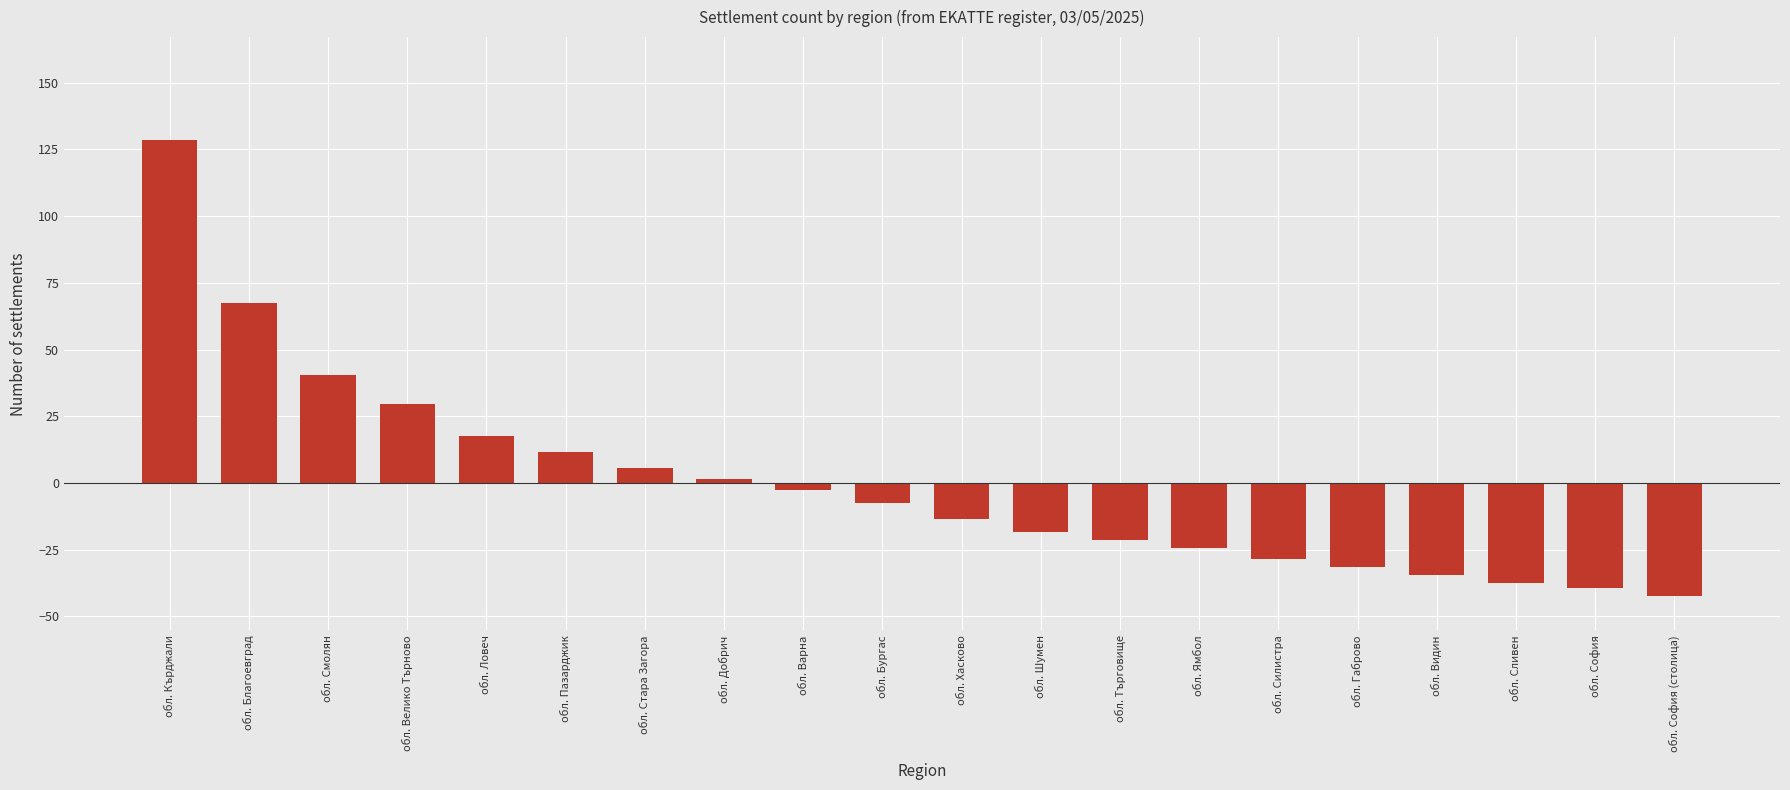

At which label is the value closest to 43?

обл. Смолян